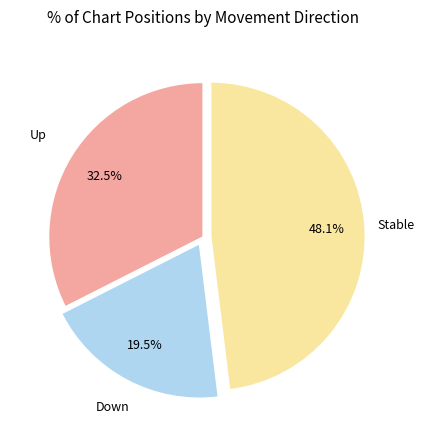

Is there any slice that represents more than half of the pie?

No